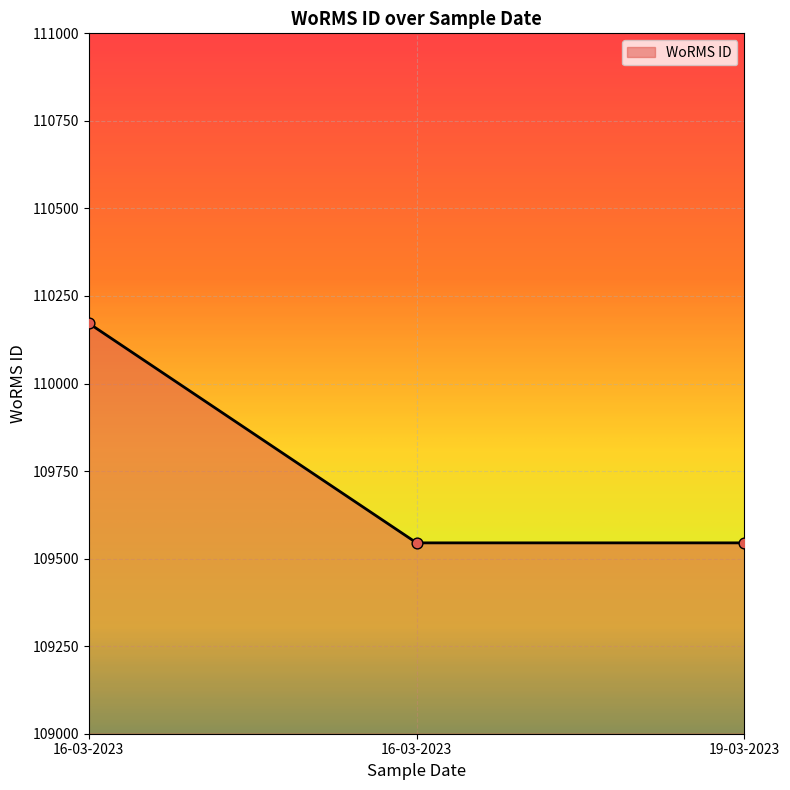

Between 19-03-2023 and 16-03-2023, which is larger?

19-03-2023